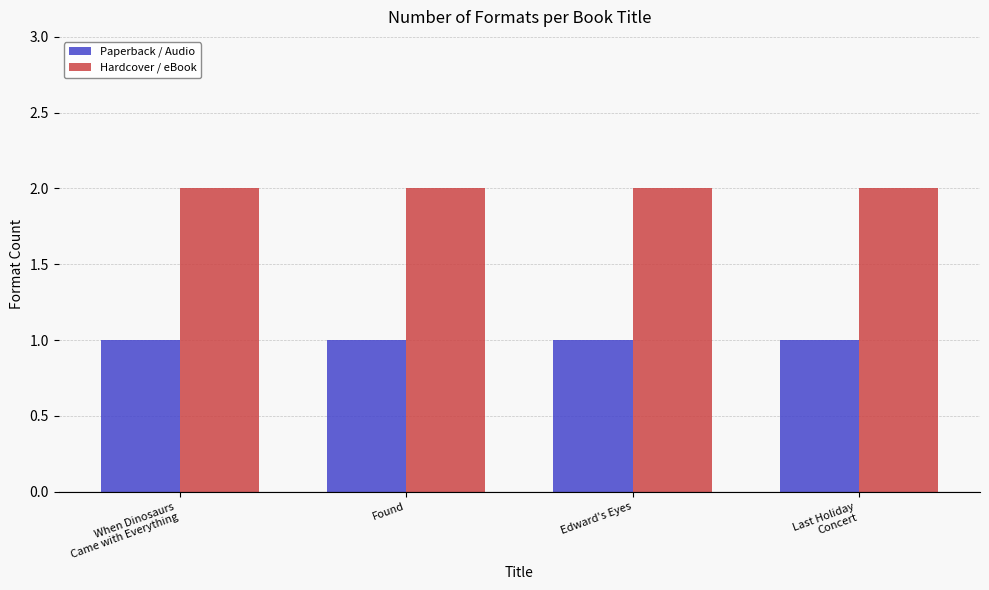

How many groups of bars are there?

4